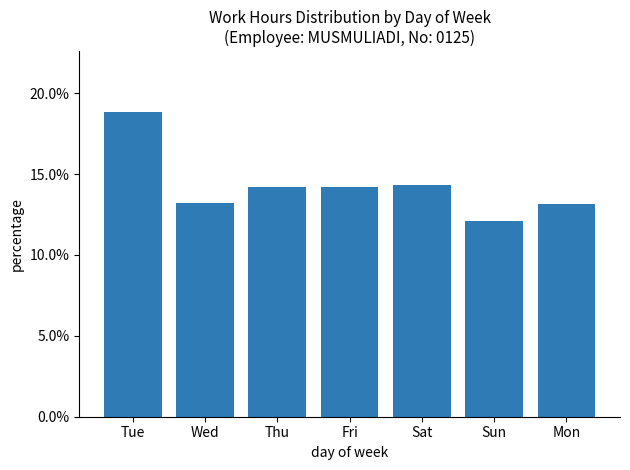

Does the chart contain any negative values?

No